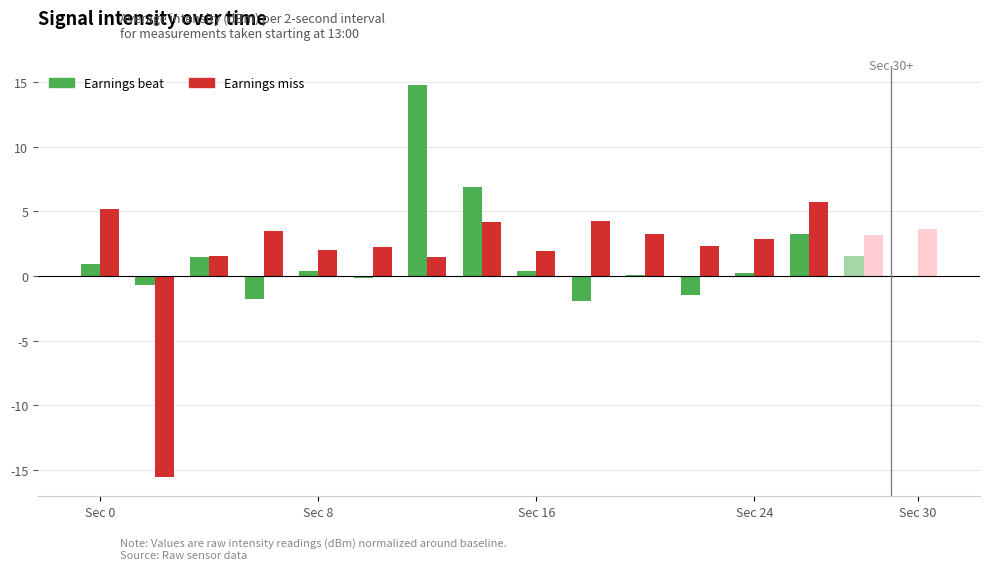

What is the sum of all Earnings beat values?

23.6